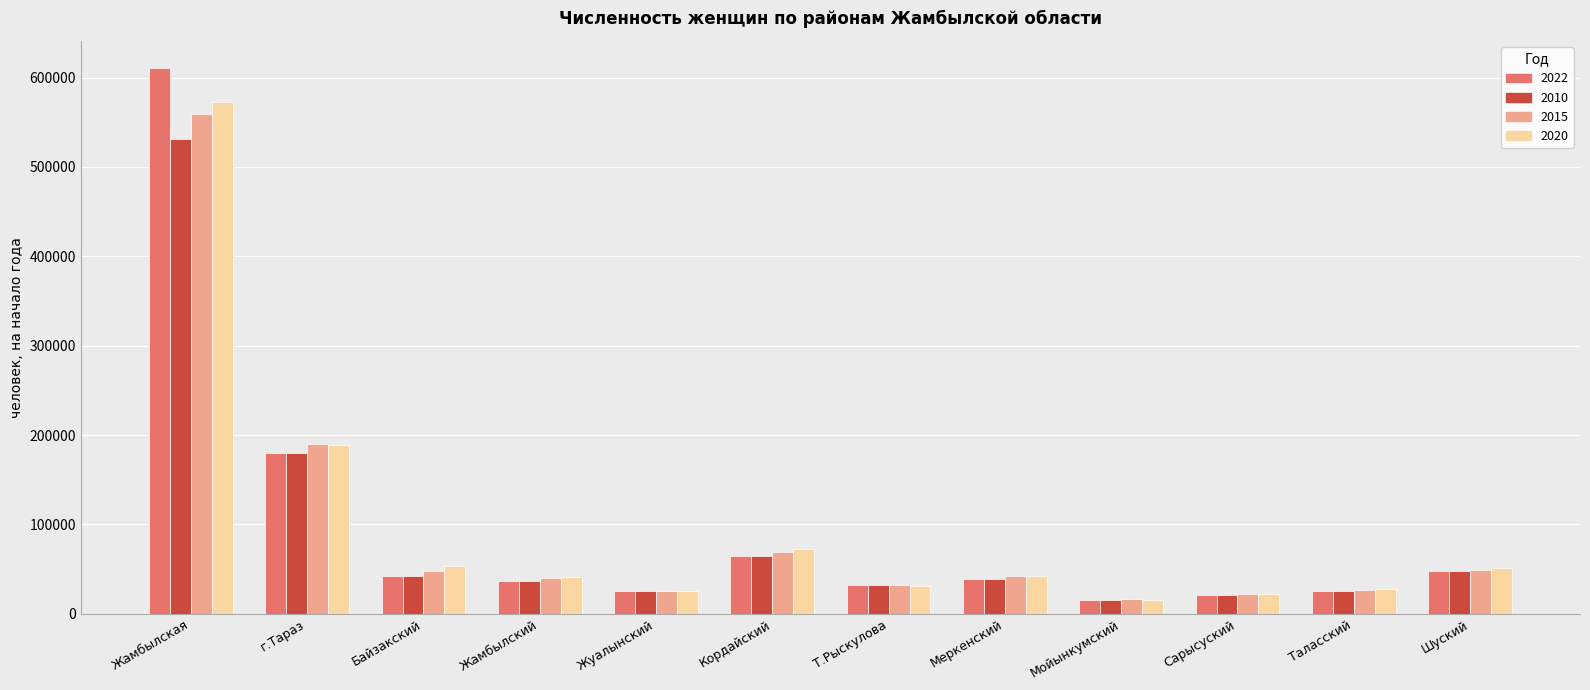

How many groups of bars are there?

12